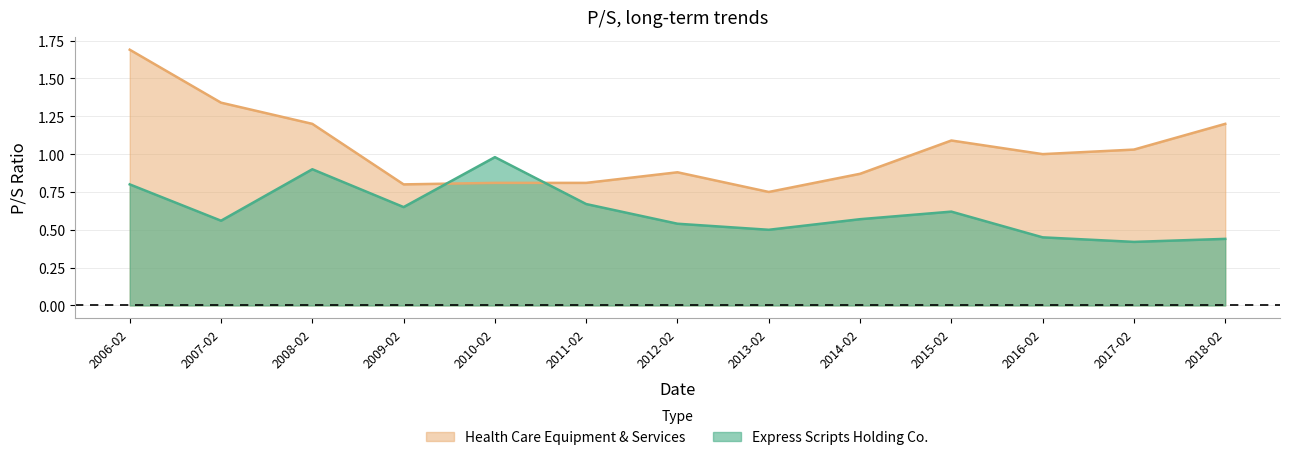

What is the total value across all series at 2010-02?

1.8